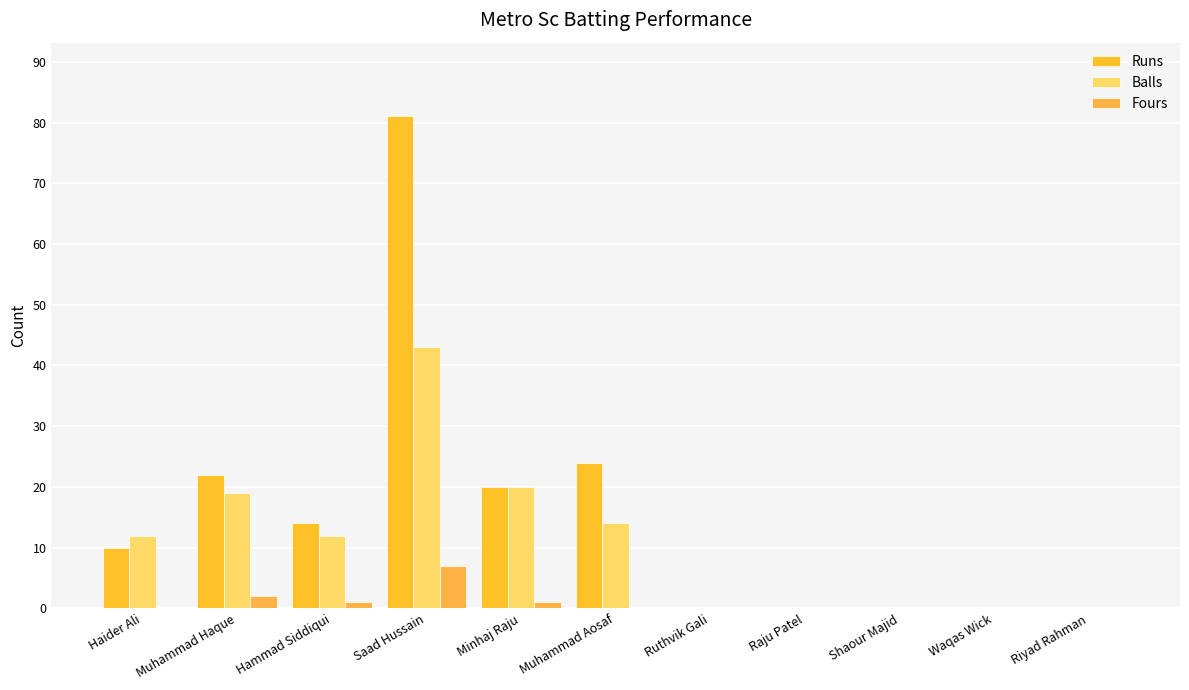

Which series has the largest total across all categories?

Runs